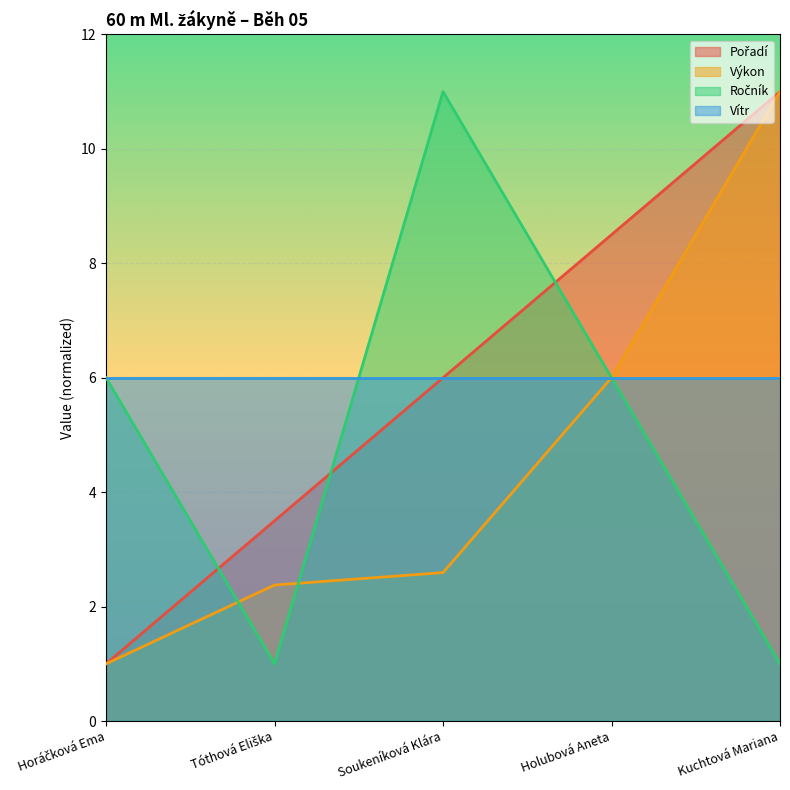

Which series has the largest total across all categories?

Pořadí